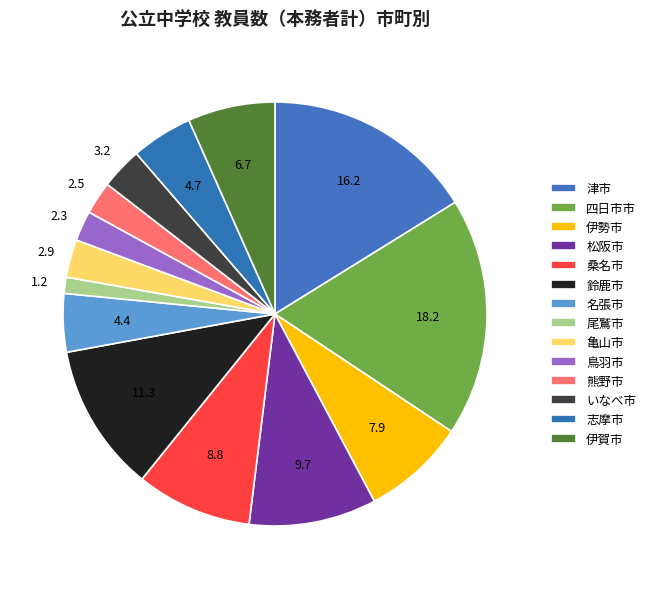

Count the number of slices in the pie.

14